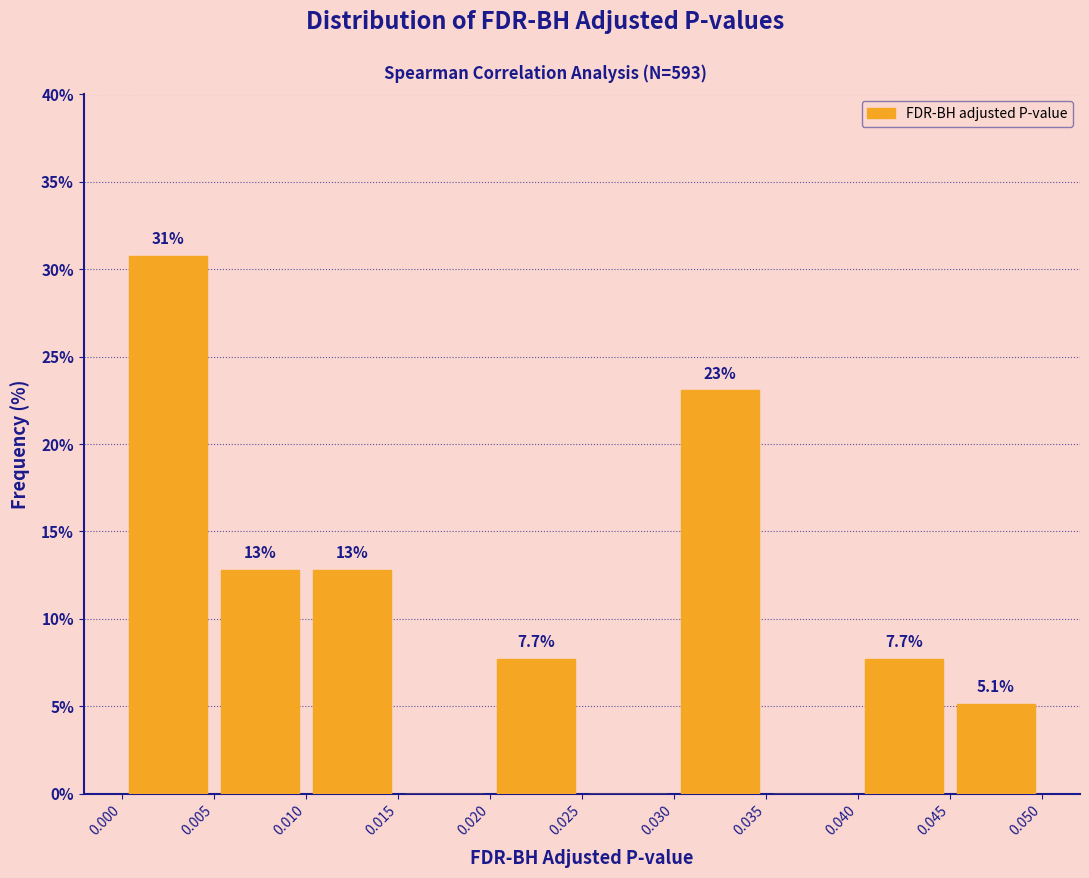

Which range on the x-axis has the tallest bar?

0.000 to 0.005